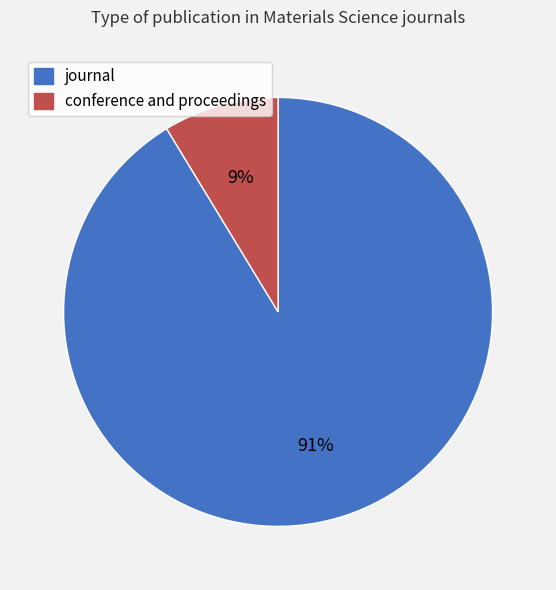

Which has a higher value, conference and proceedings or journal?

journal